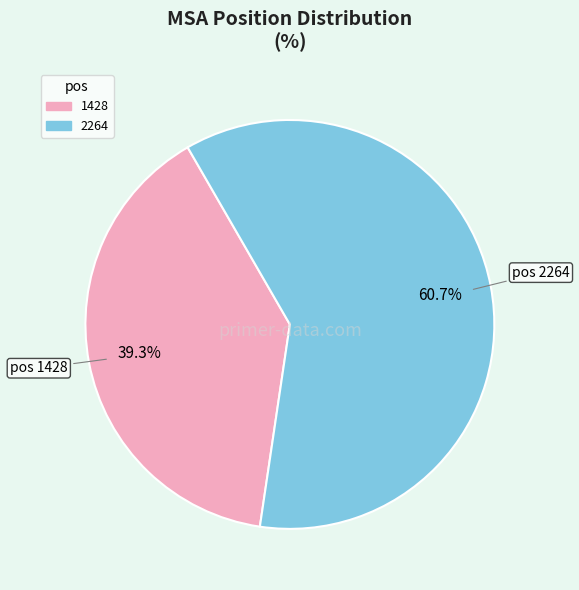

The 1428 slice represents 39% of the pie. True or false?

True